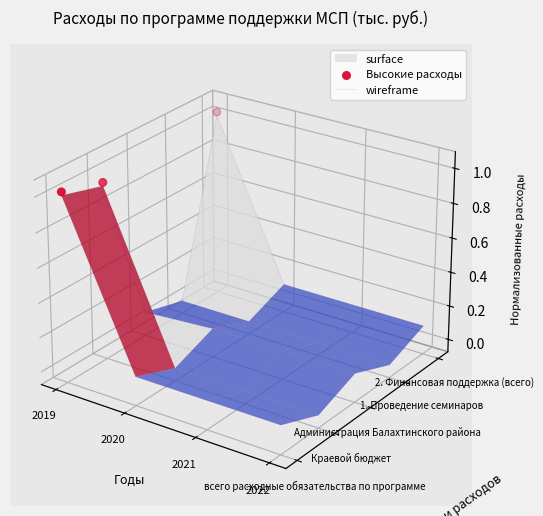

Rank the categories by value from highest to lowest.

2021, 2020, 2019